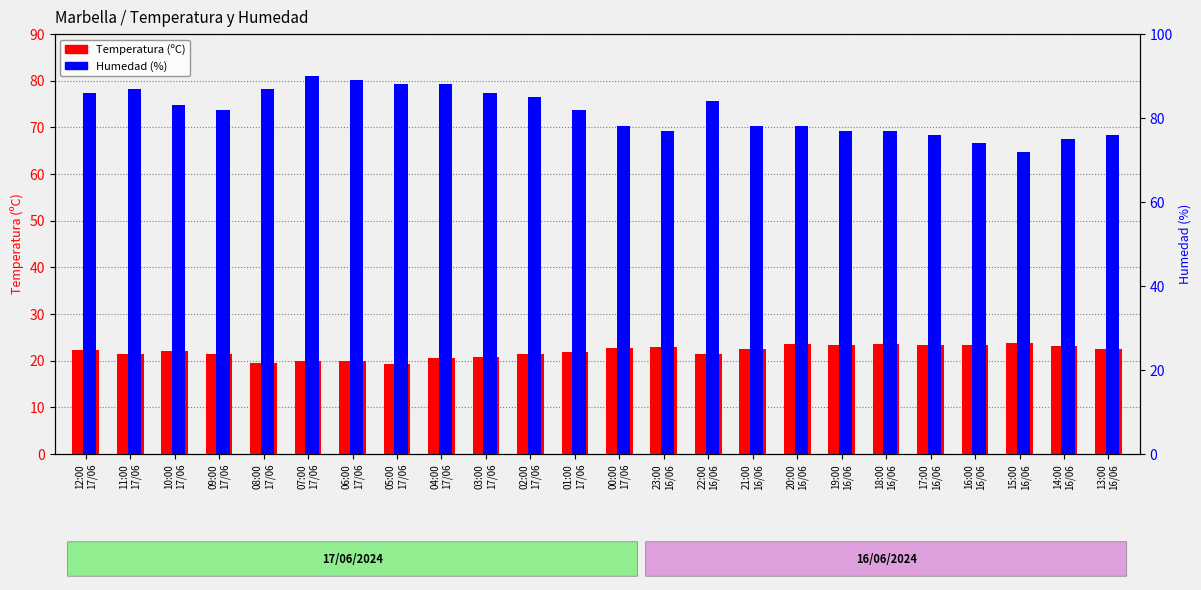

What is the maximum value shown in the chart?

90.0